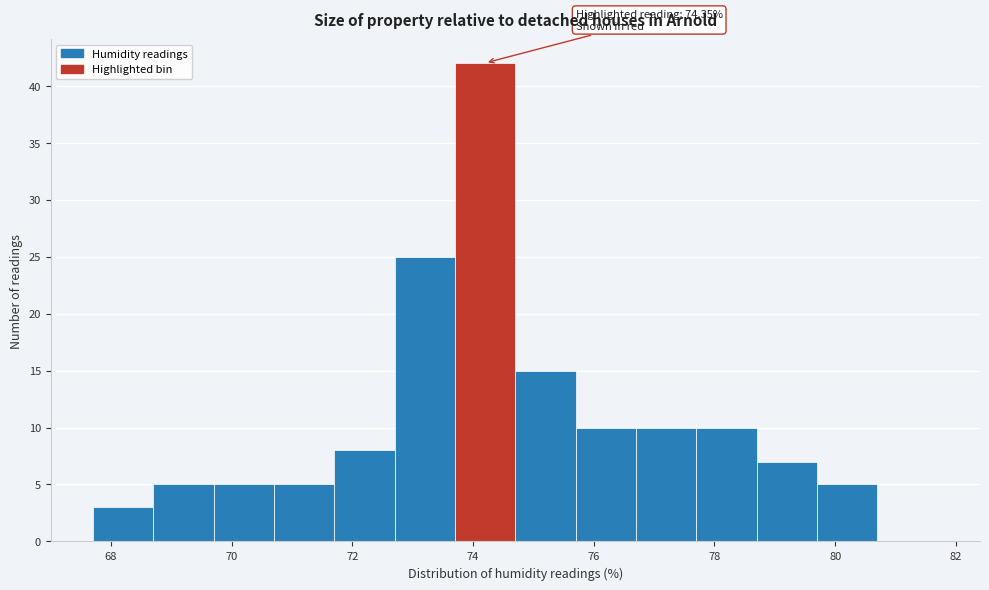

Over which range of the x-axis is the bar tallest?

73.7 to 74.7